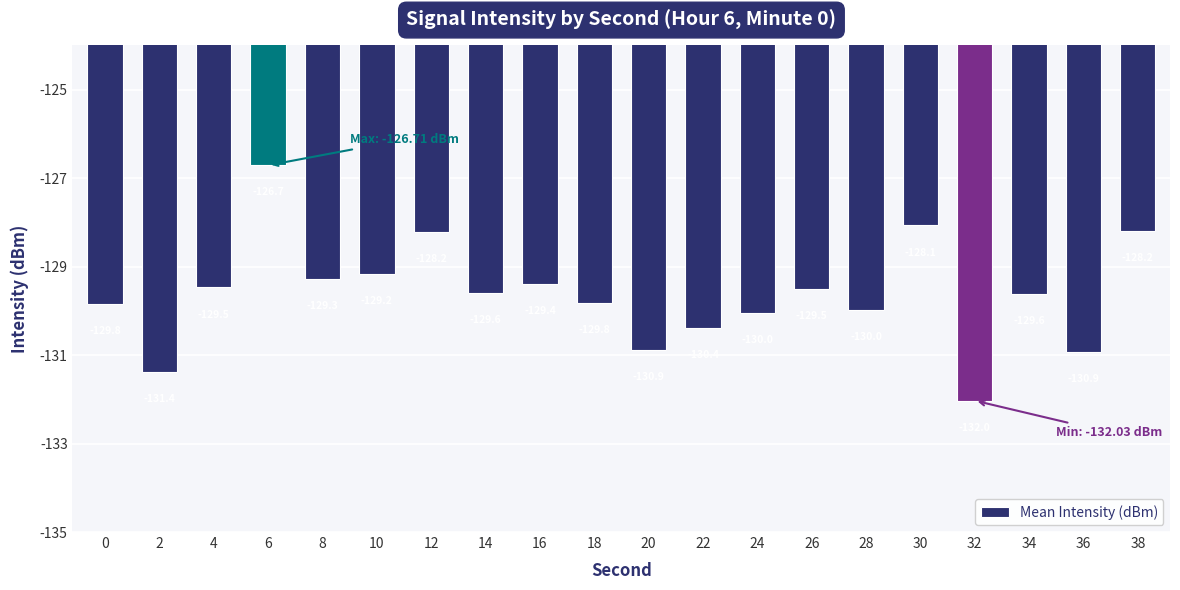

What is the sum of the values at 16 and 26?

-258.9